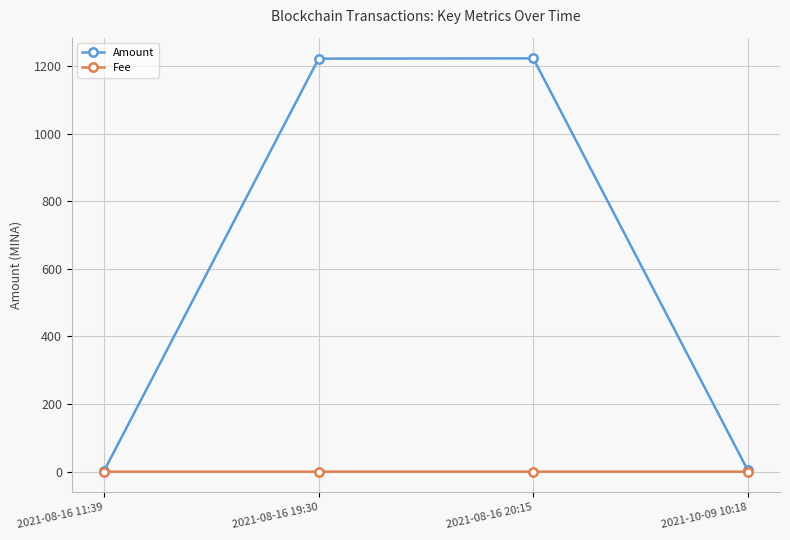

The Amount series shows 1223.1 at 2021-08-16 20:15. True or false?

True